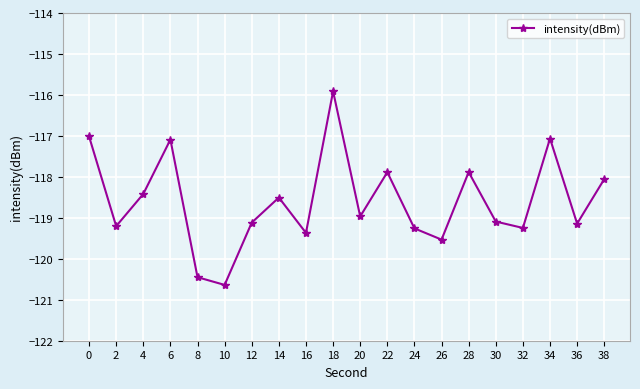

Count the number of data series in this chart.

1